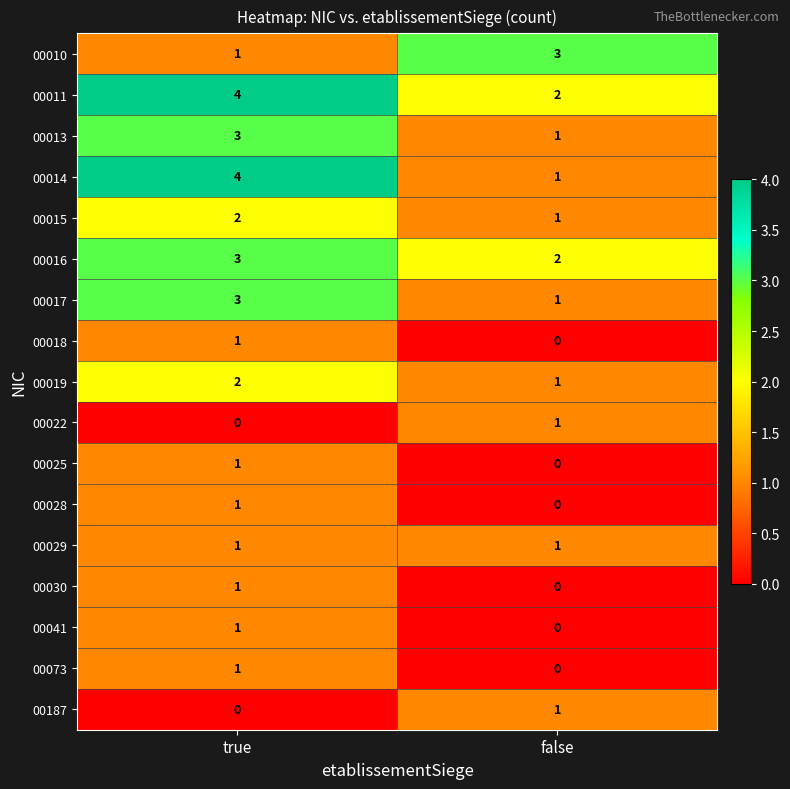

The value of 00016 at true is 2. True or false?

False